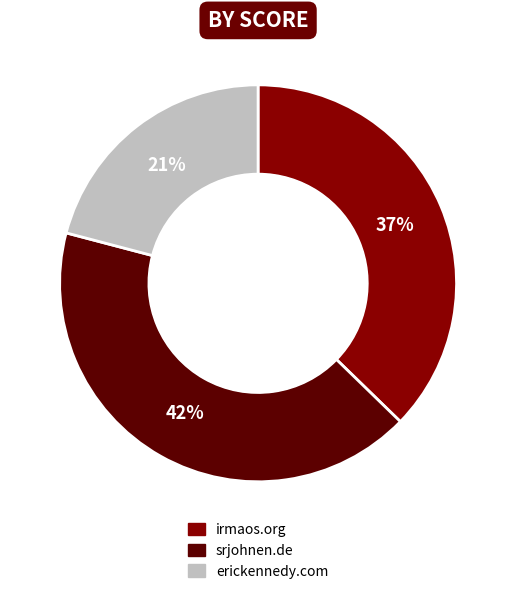

Rank the categories by value from lowest to highest.

erickennedy.com, irmaos.org, srjohnen.de